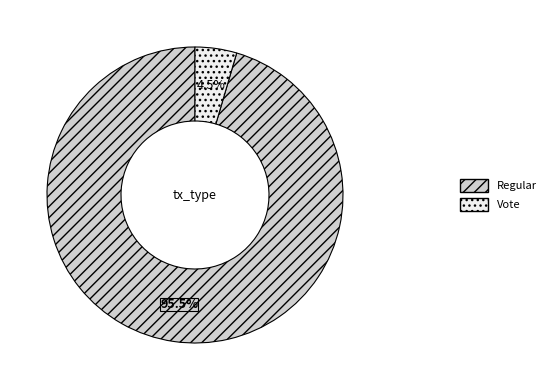

Which slice represents more than half of the pie?

Regular